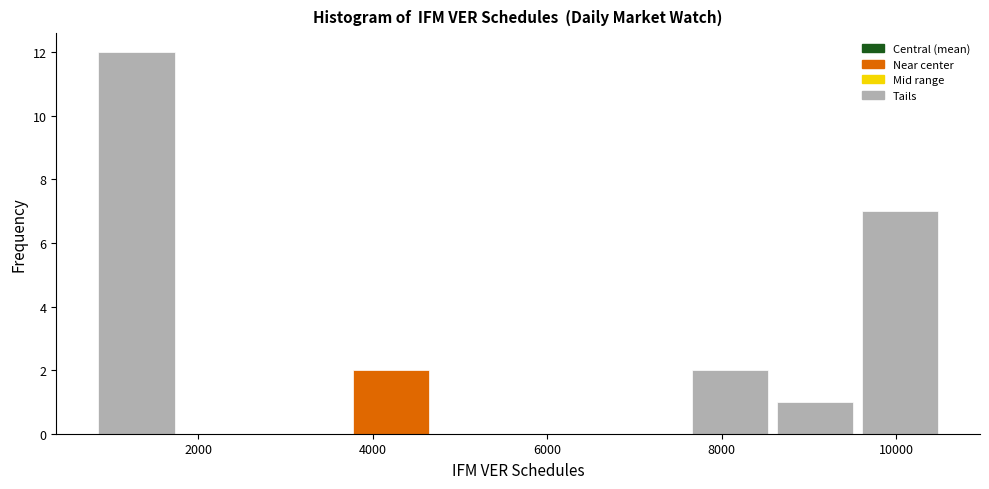

How tall is the bar that spans 800 to 1800 on the x-axis? Neither the bar edges nor the heights are printed on the chart, so give them approximately, as read against the axes.

12